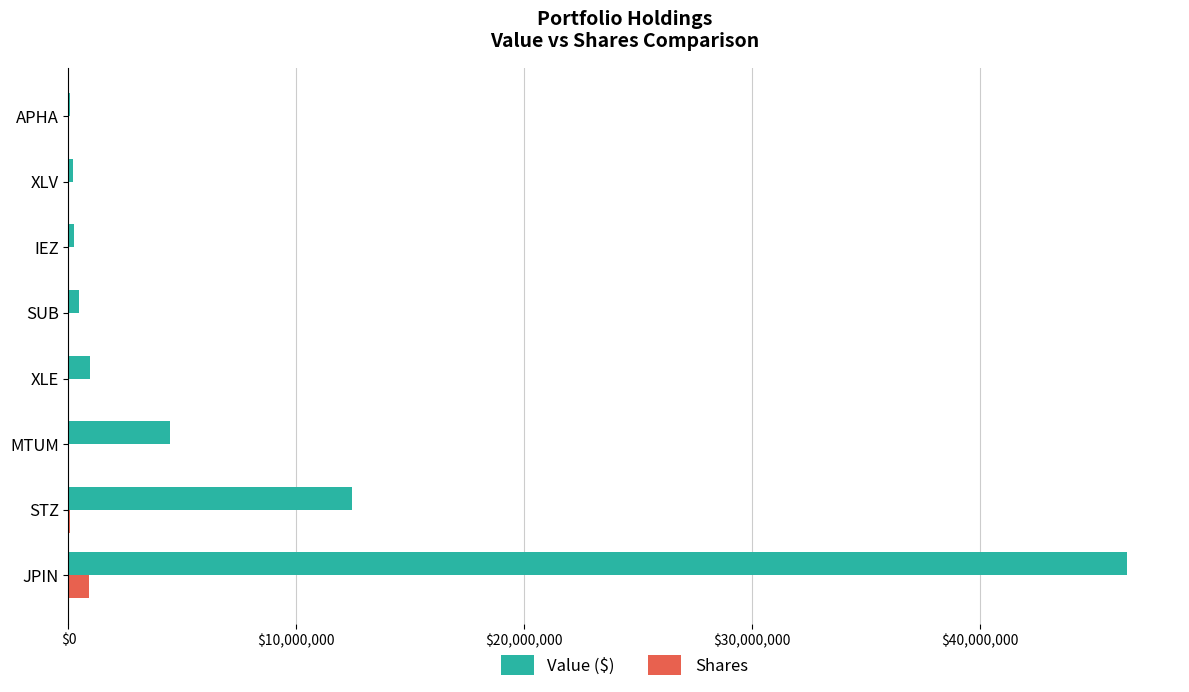

Which series has the largest total across all categories?

Value ($)